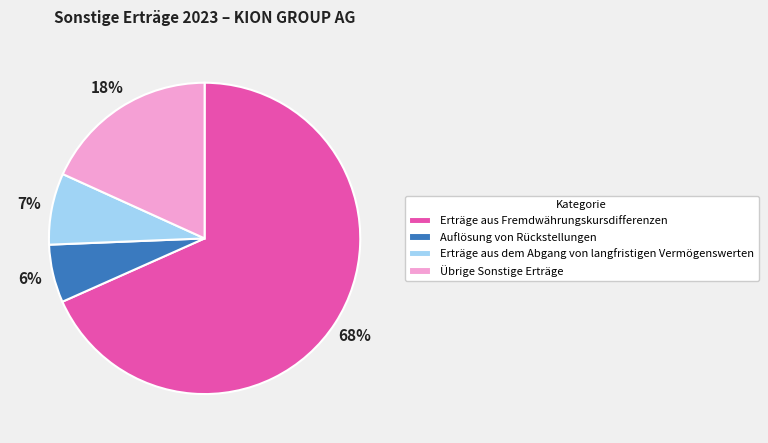

What is the ratio of the value at Übrige Sonstige Erträge to the value at Auflösung von Rückstellungen?

3.0